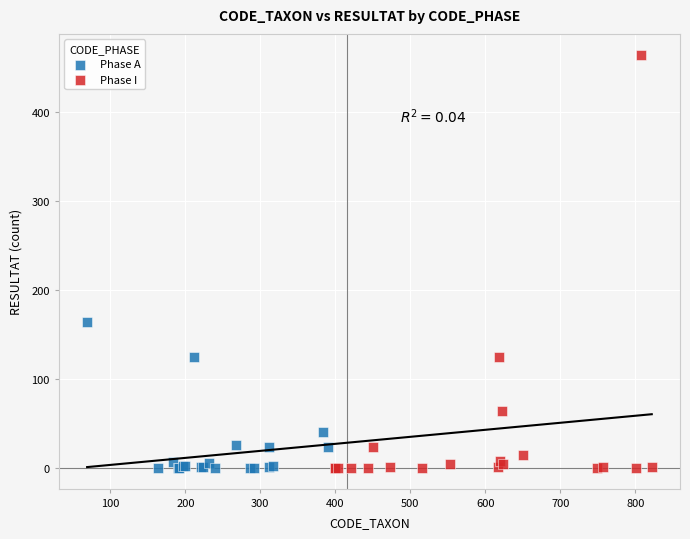

Which series contains the highest Y value?

Phase I